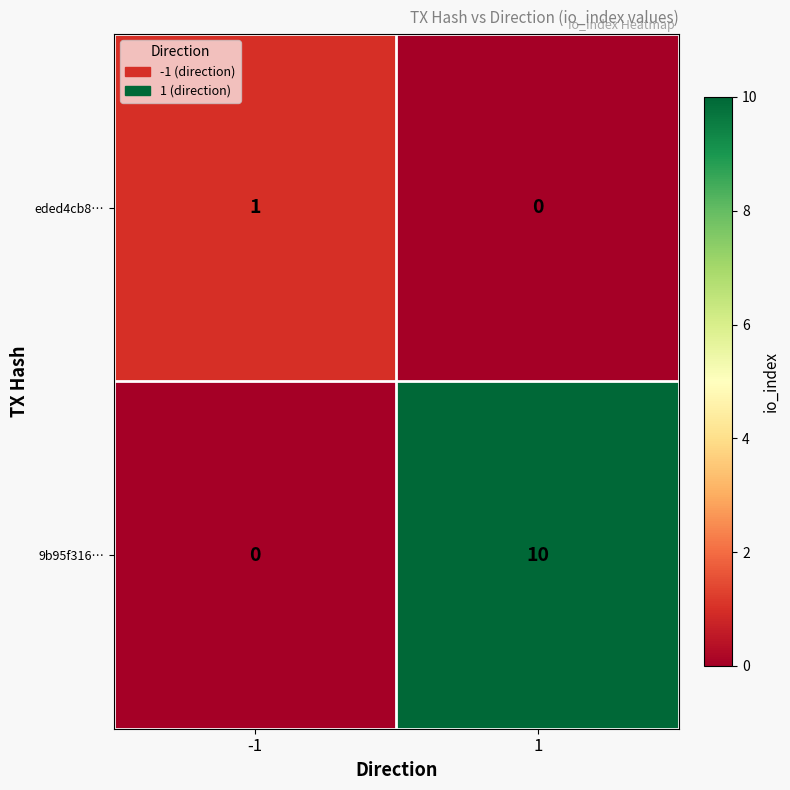

Is it true that 9b95f316… equals 10 at 1?

True